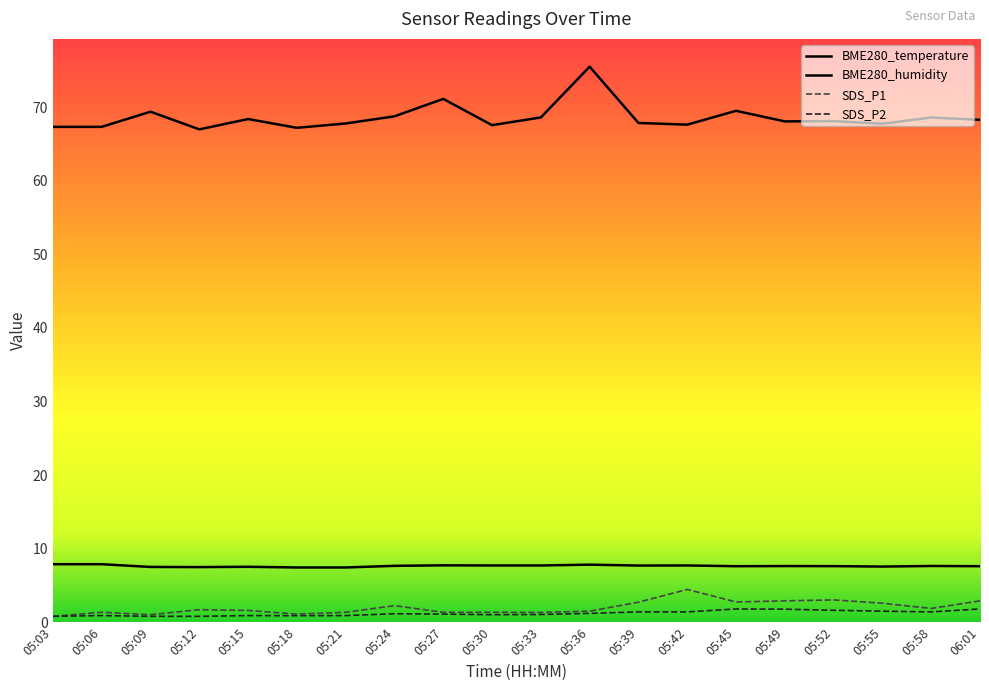

Is the value of BME280_temperature at 05:24 greater than the value of SDS_P1 at 05:55?

Yes